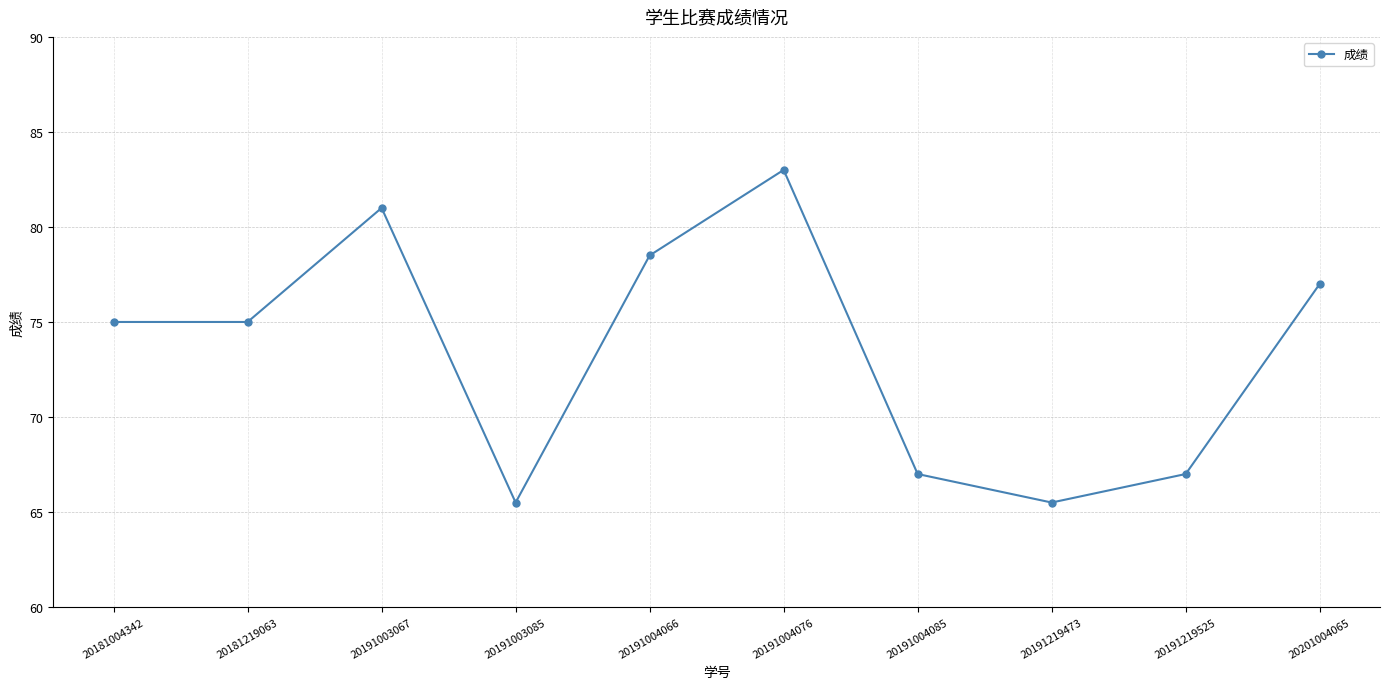

Reading left to right, list all the values displayed in this chart.

20181004342=75.0	20181219063=75.0	20191003067=81.0	20191003085=65.5	20191004066=78.5	20191004076=83.0	20191004085=67.0	20191219473=65.5	20191219525=67.0	20201004065=77.0